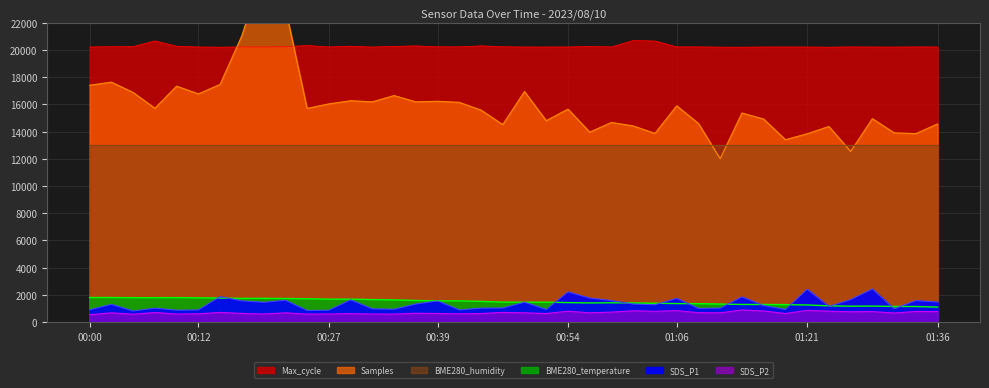

At which category does Max_cycle reach its first local peak?

00:07